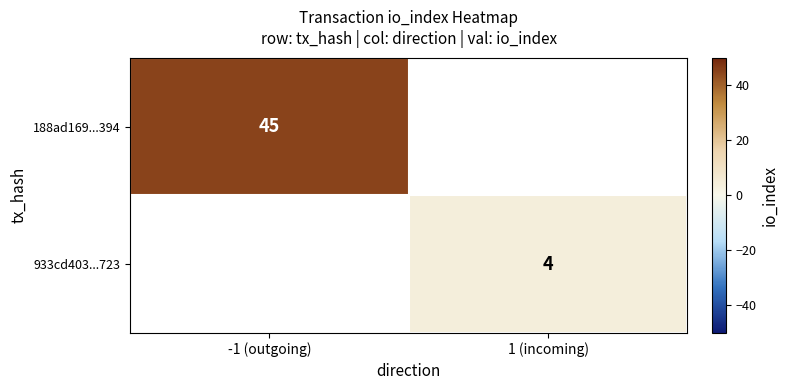

At how many categories does at least one series exceed 15?

1